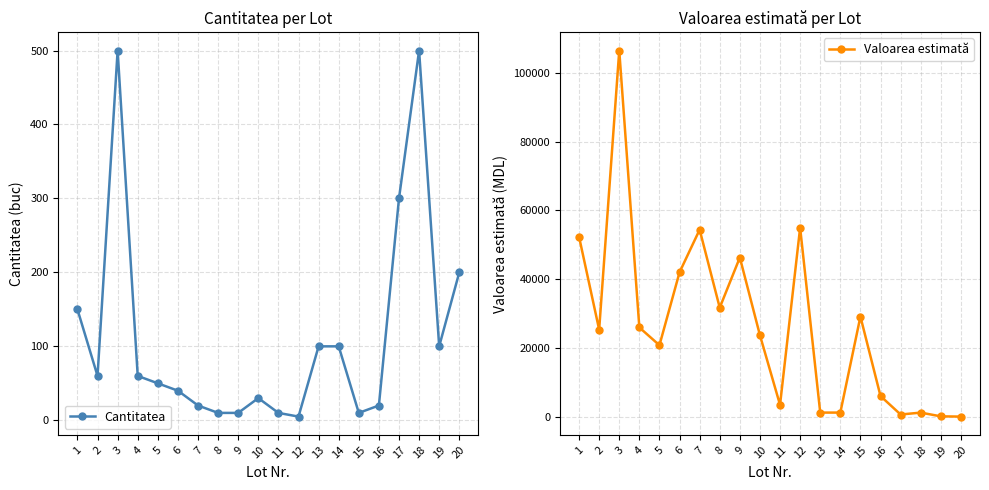

What is the average value of the Cantitatea series?

114